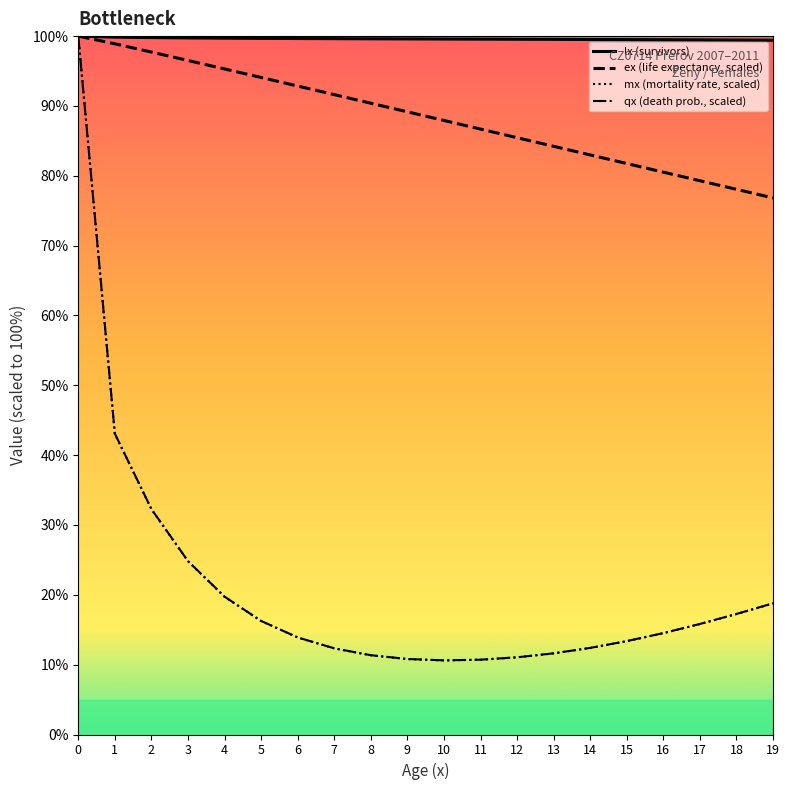

True or false: ex (life expectancy, scaled) and lx (survivors) intersect in this chart.

False